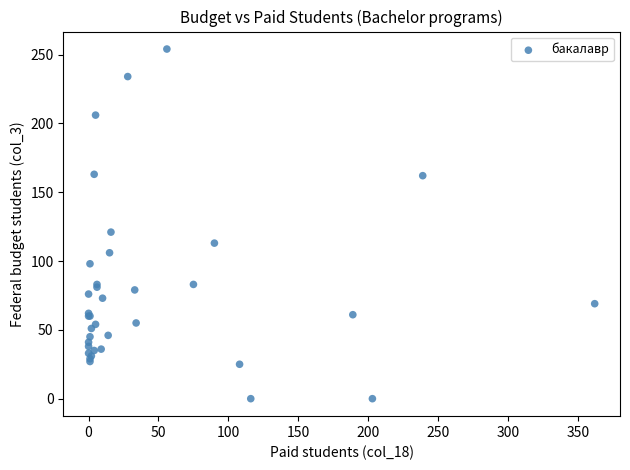

What Y value in the scatter plot is closest to 127?

121